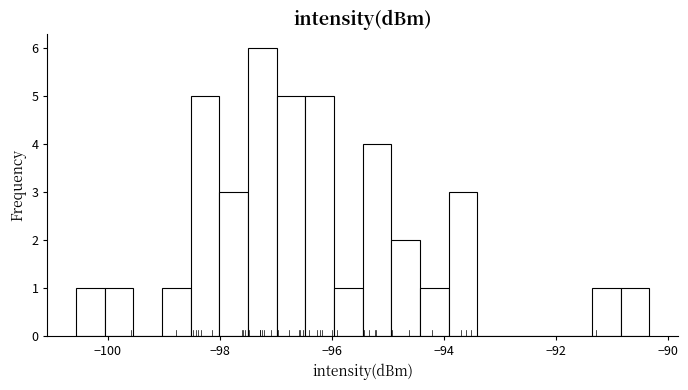

Around what value on the x-axis is the tallest bar? Give the approximate position of its centre, as read against the axis.

-97.2